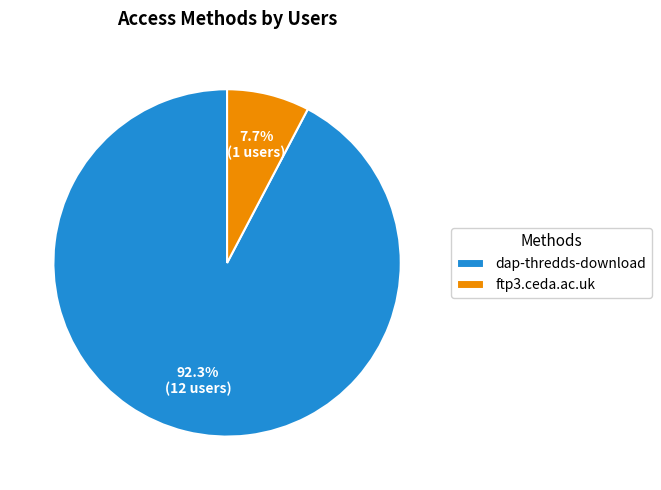

What percentage is the dap-thredds-download slice, to the nearest percent?

92%